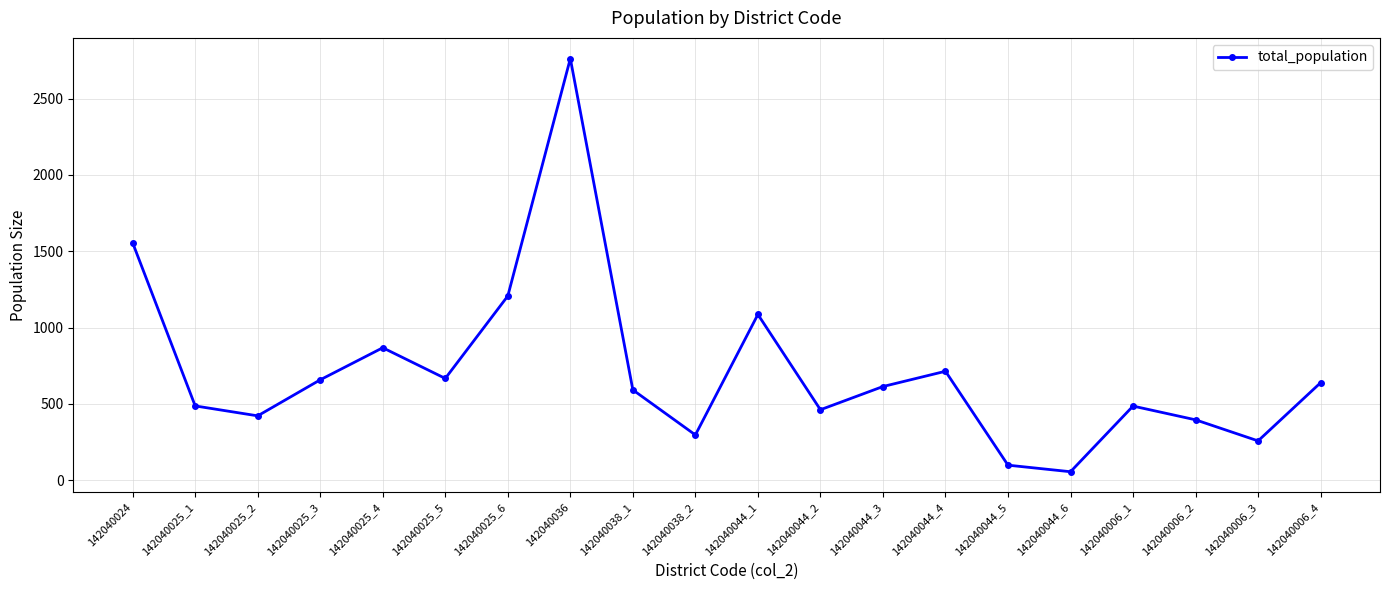

What is the approximate value at 142040006_4?

639